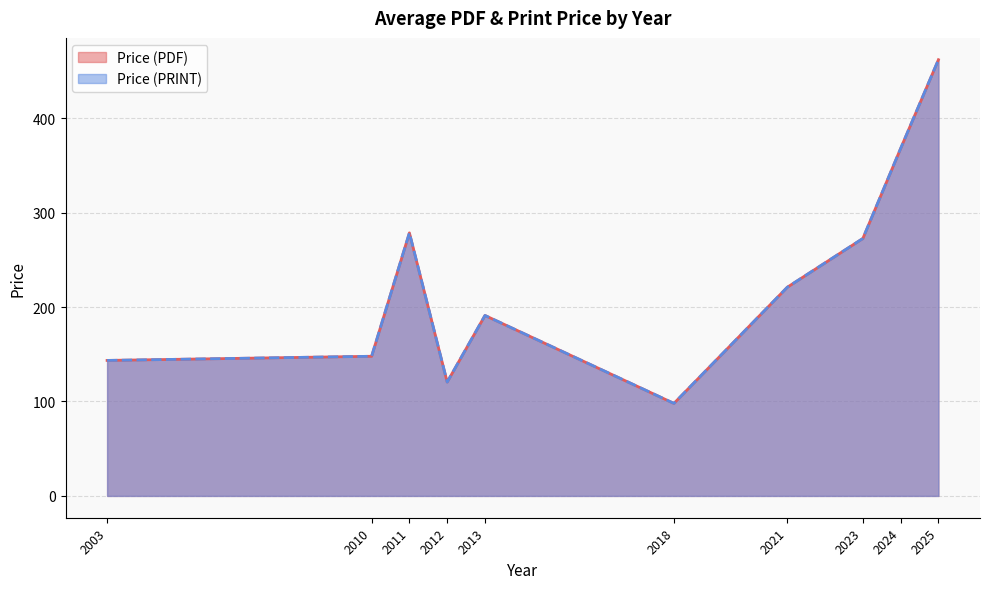

Is the value of Price (PDF) at 2010 greater than the value of Price (PRINT) at 2010?

No